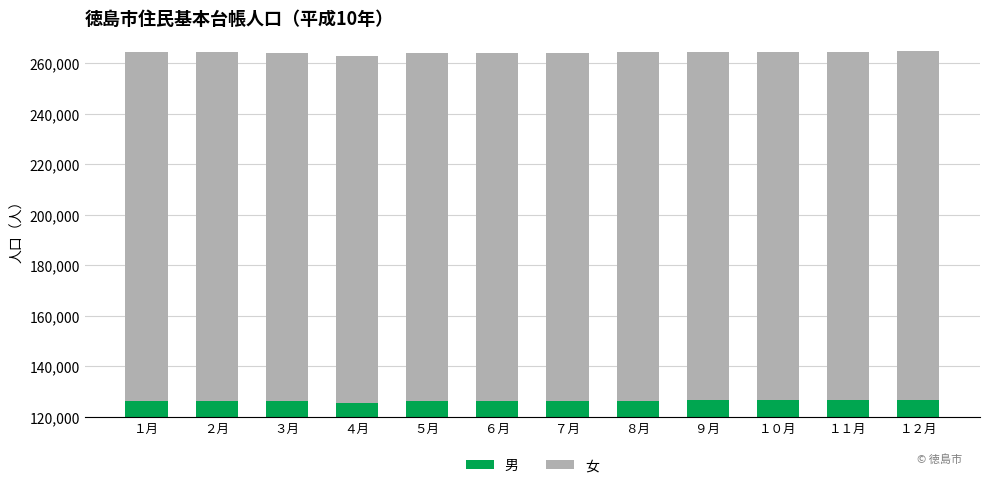

Where does the 男 series first go above 126318?

８月